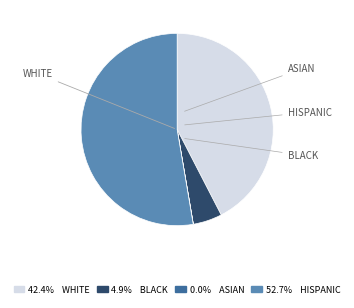

Is there a majority slice in this chart?

Yes